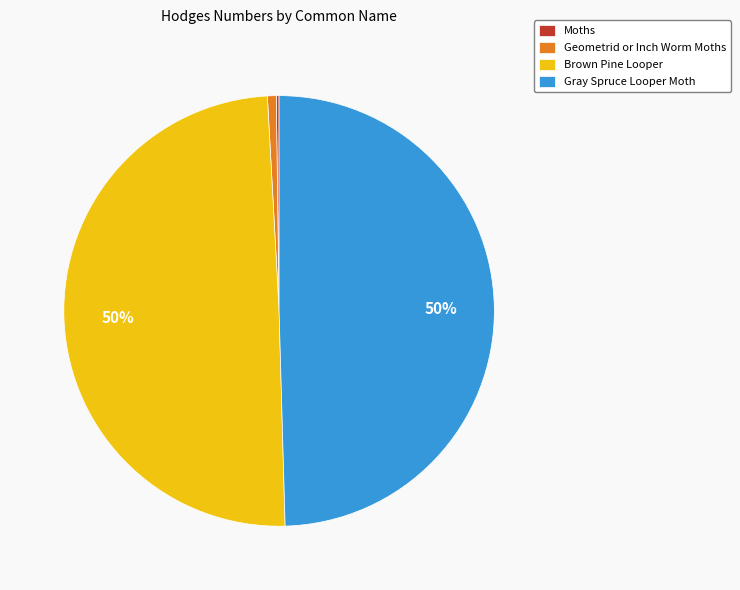

Do Gray Spruce Looper Moth and Brown Pine Looper together represent more than half of the pie?

Yes